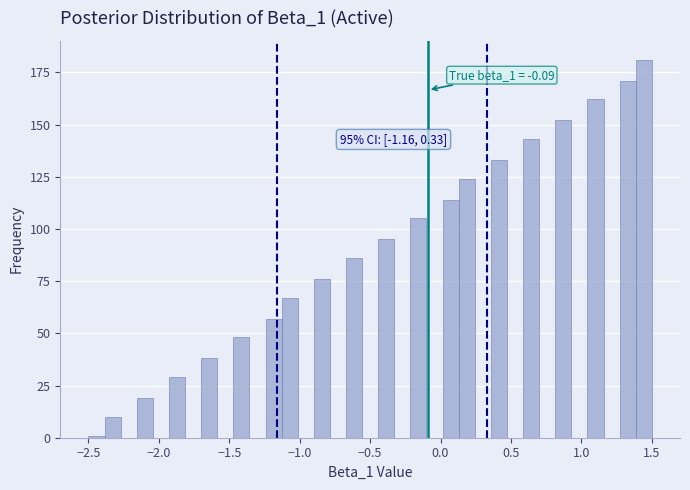

Around what value on the x-axis is the tallest bar? Give the approximate position of its centre, as read against the axis.

1.45